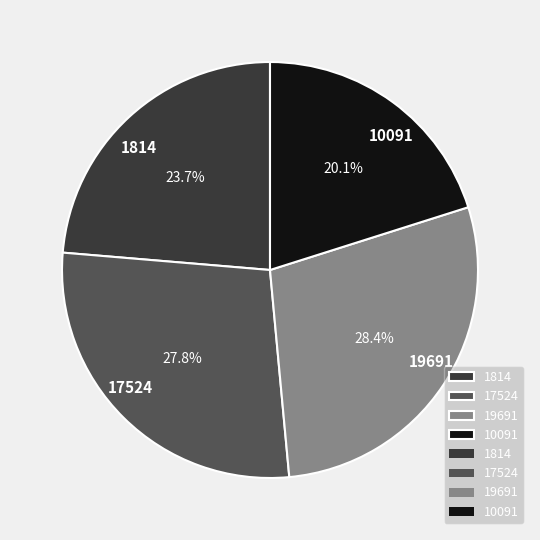

To the nearest percent, what is the average slice percentage?

25%